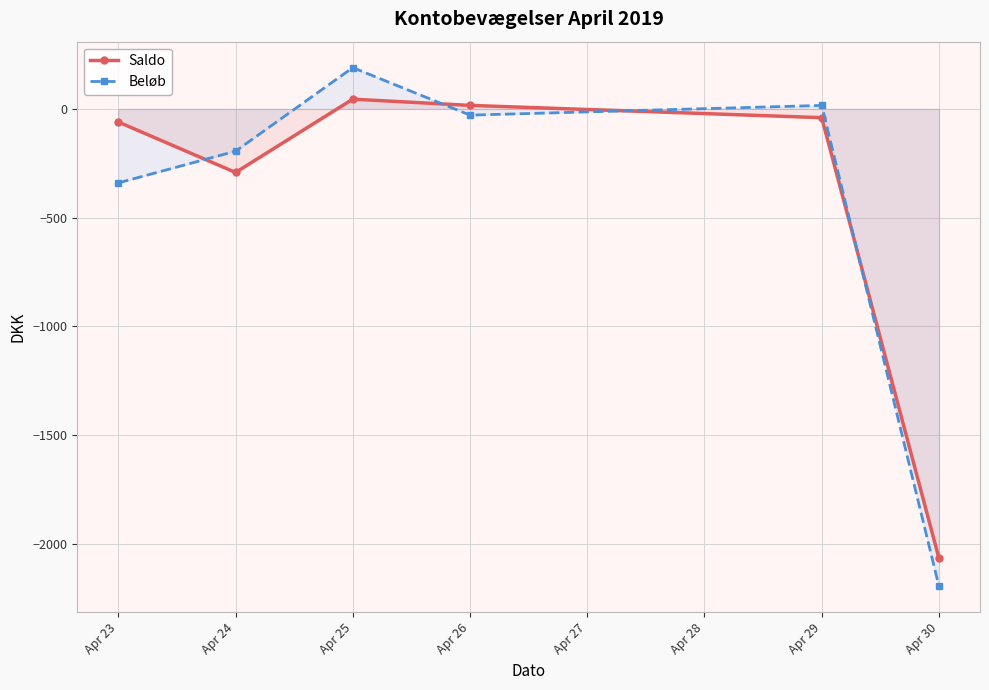

Rank the series by their maximum value, from lowest to highest.

Saldo, Beløb